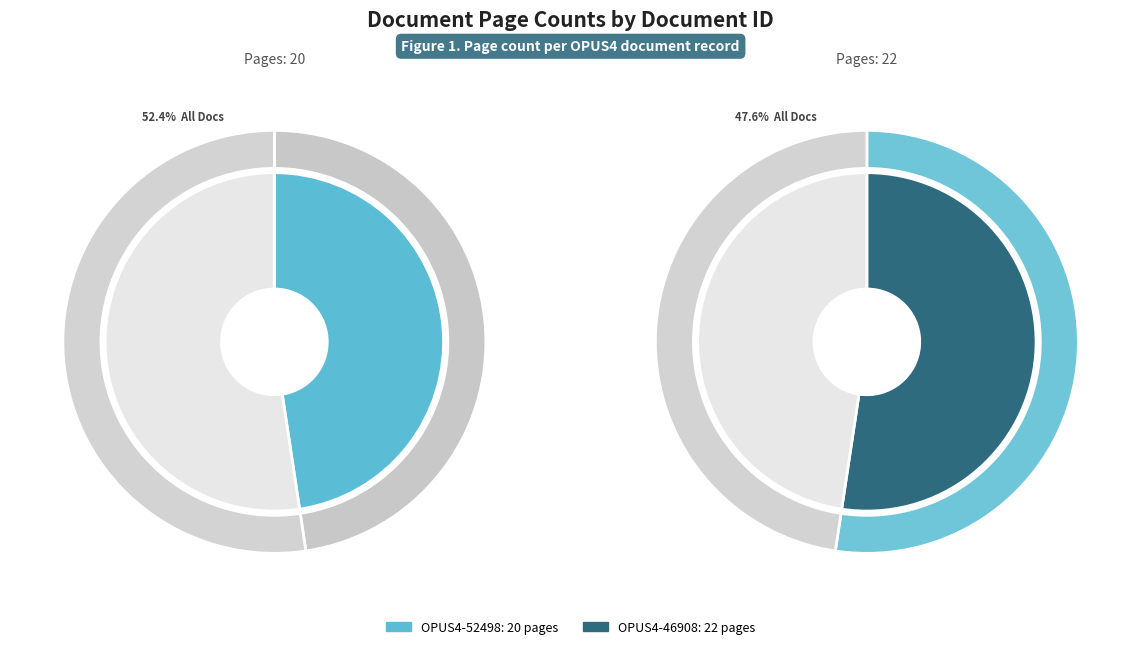

Count the number of slices in the pie.

2